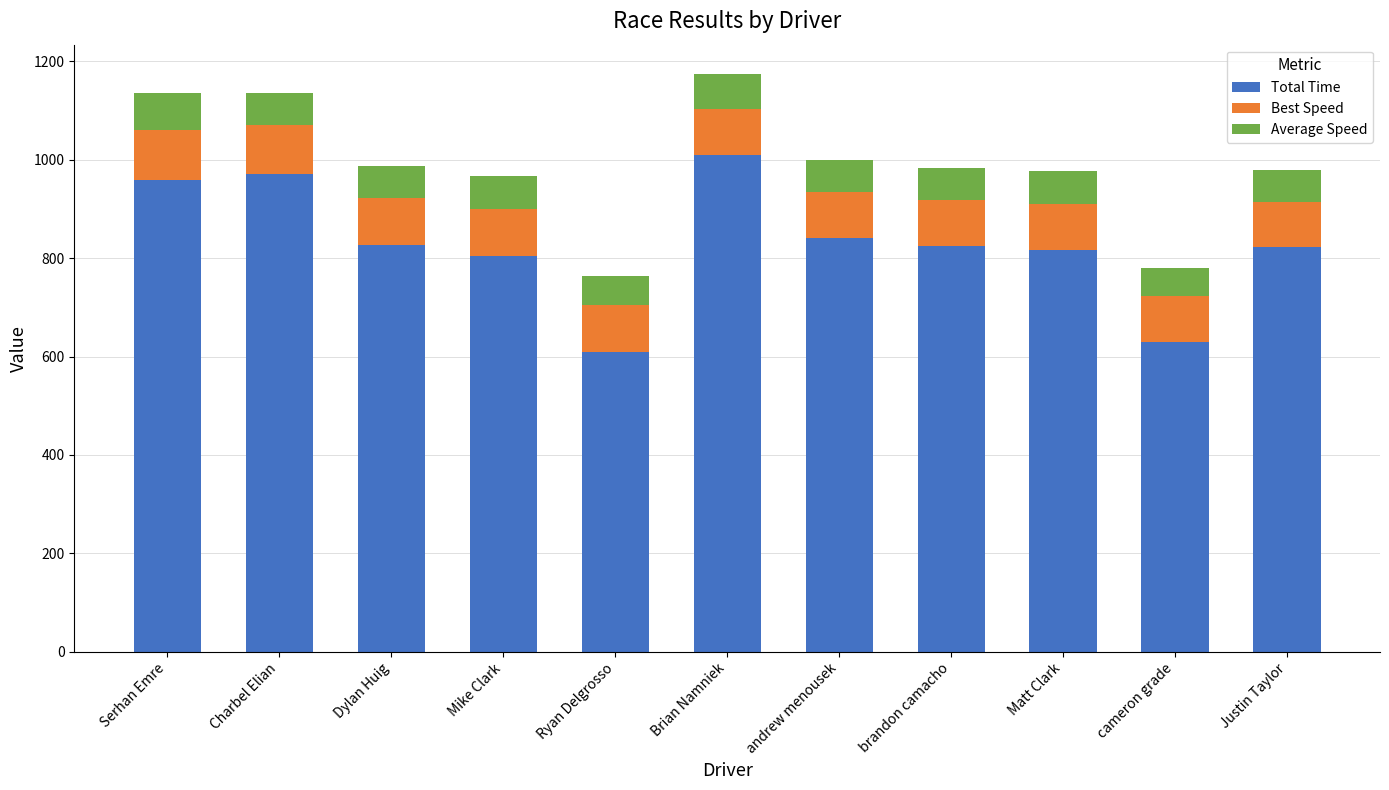

How many data points does each series have?

11